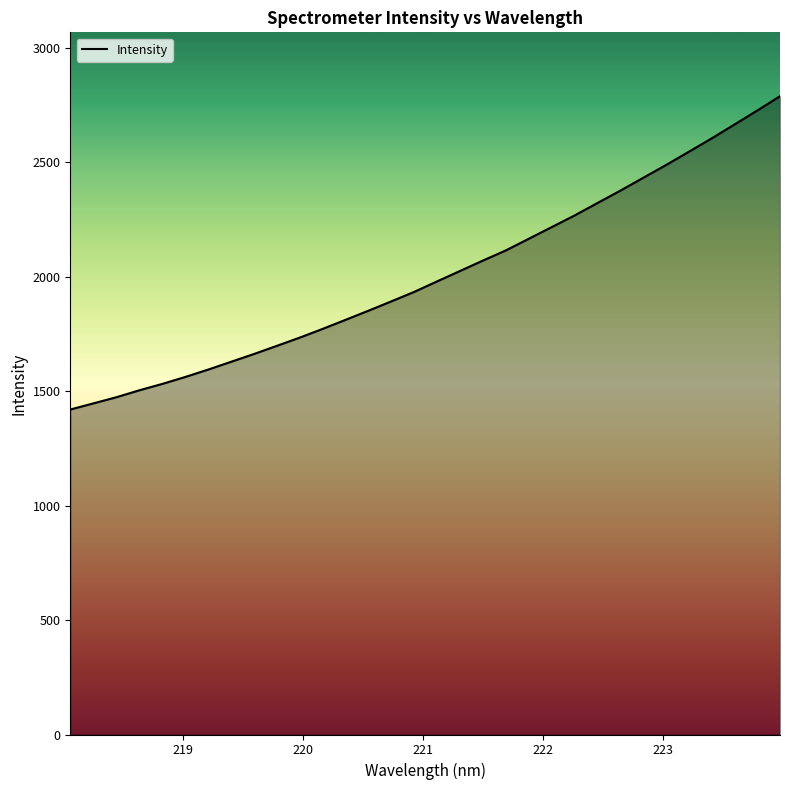

What is the difference between the maximum and minimum values?

1368.5